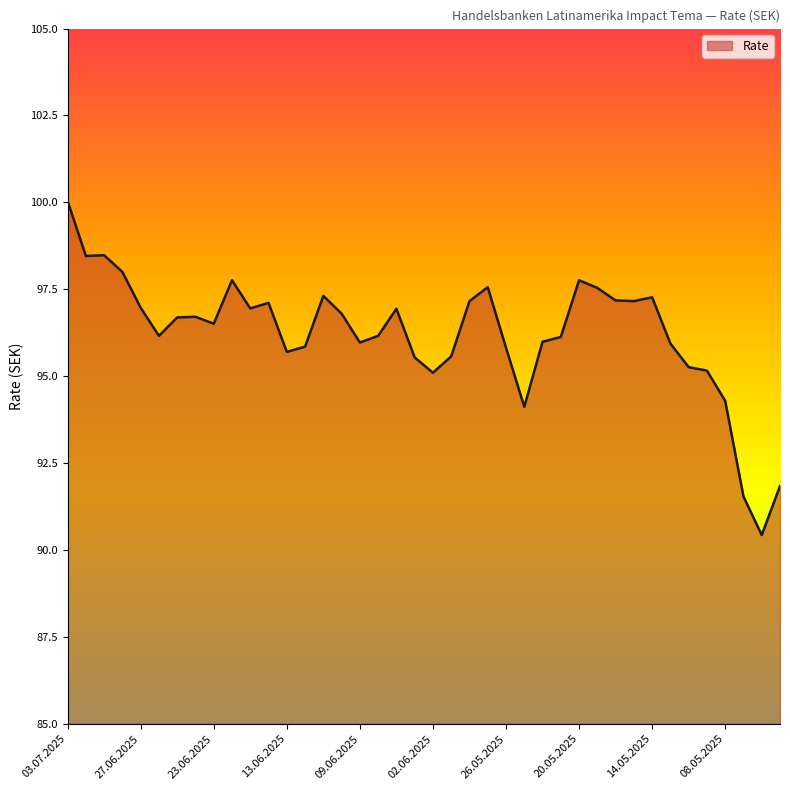

True or false: the data has more than 2 interior local peaks.

True